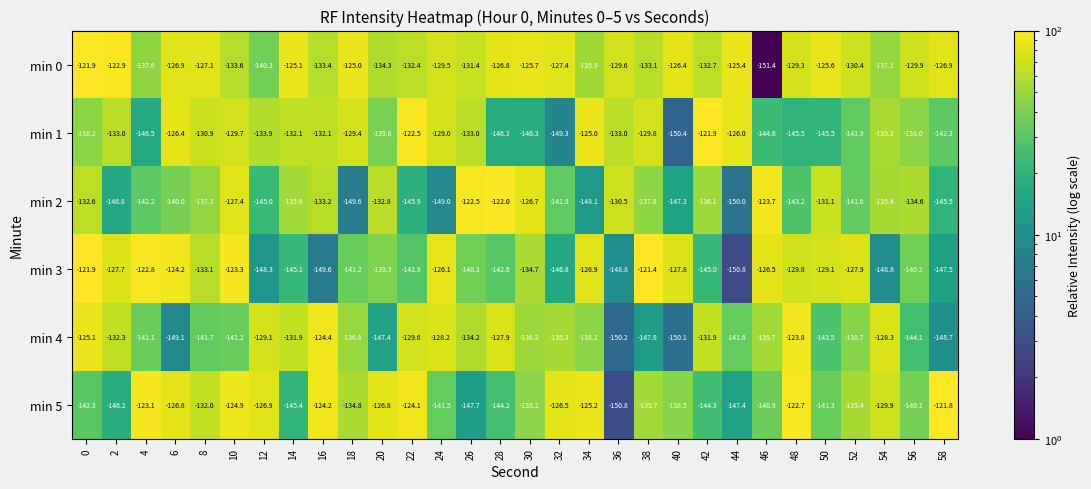

What is the approximate value of min 4 at 8?

-141.7